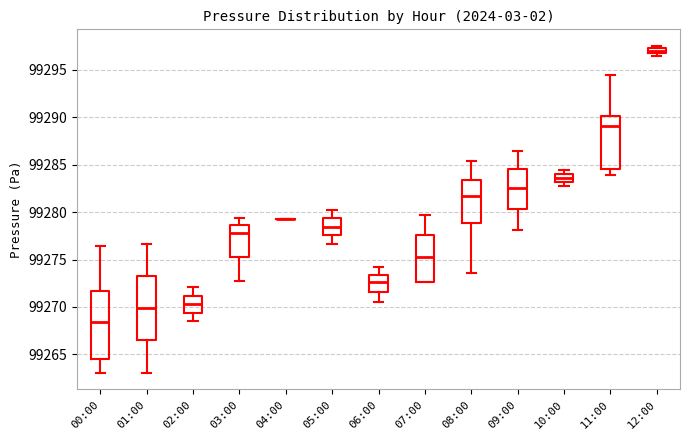

Where is the upper edge of the box for 12:00 on the y-axis? The values are not printed on the chart, so give them approximately, as read against the axis.

99297.5